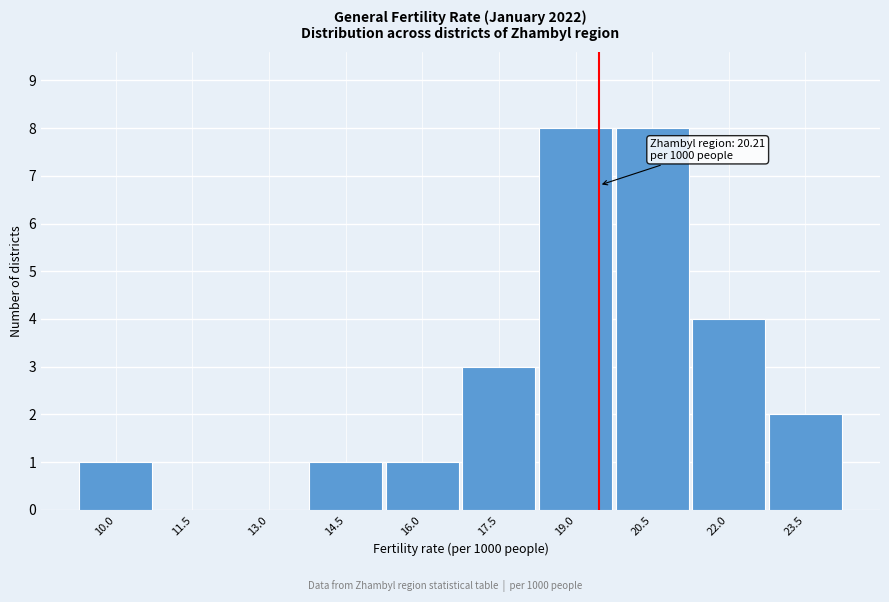

Reading right to left, transcribe all the data shown in this chart.

23.5=2	22.0=4	20.5=8	19.0=8	17.5=3	16.0=1	14.5=1	13.0=0	11.5=0	10.0=1